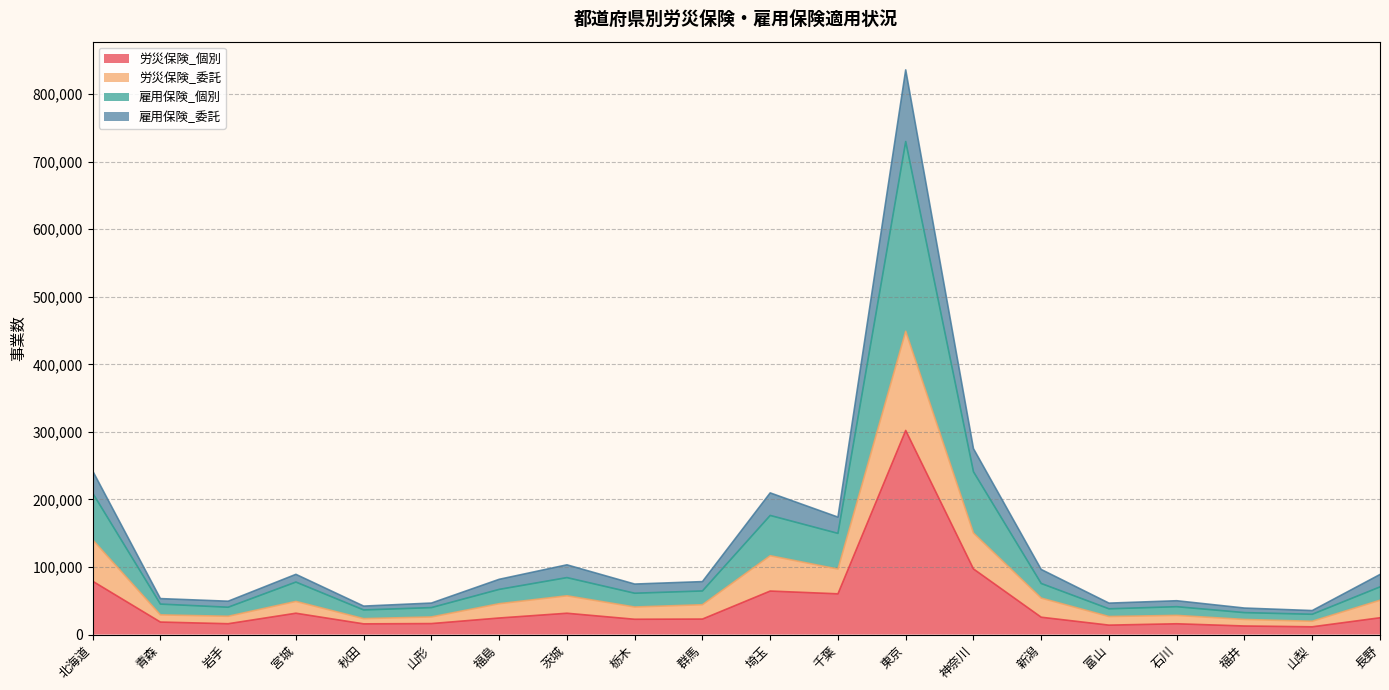

At which category is the sum across all series the highest?

東京